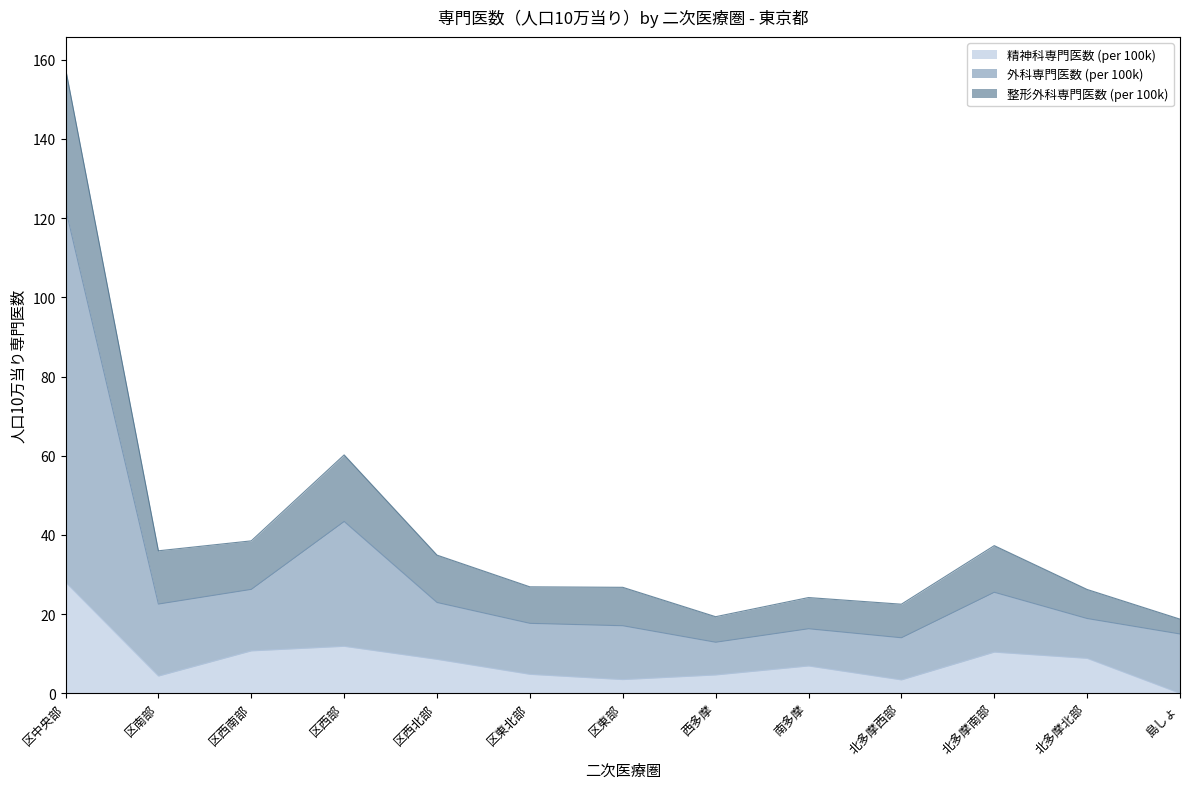

Rank the series at 区東部 from highest to lowest value.

整形外科専門医数 (per 100k), 外科専門医数 (per 100k), 精神科専門医数 (per 100k)